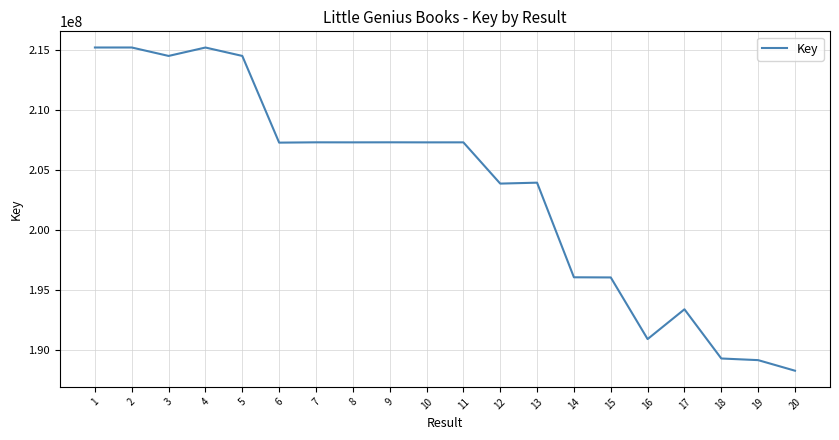

What is the minimum value shown in the chart?

188290353